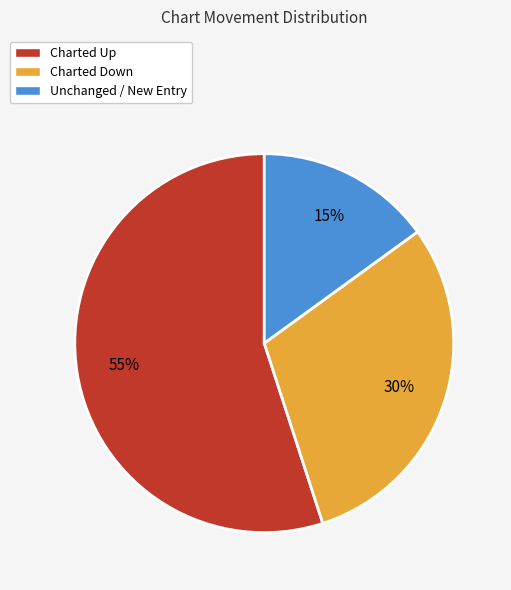

To the nearest percent, what is the difference between the largest and smallest slice percentages?

40%